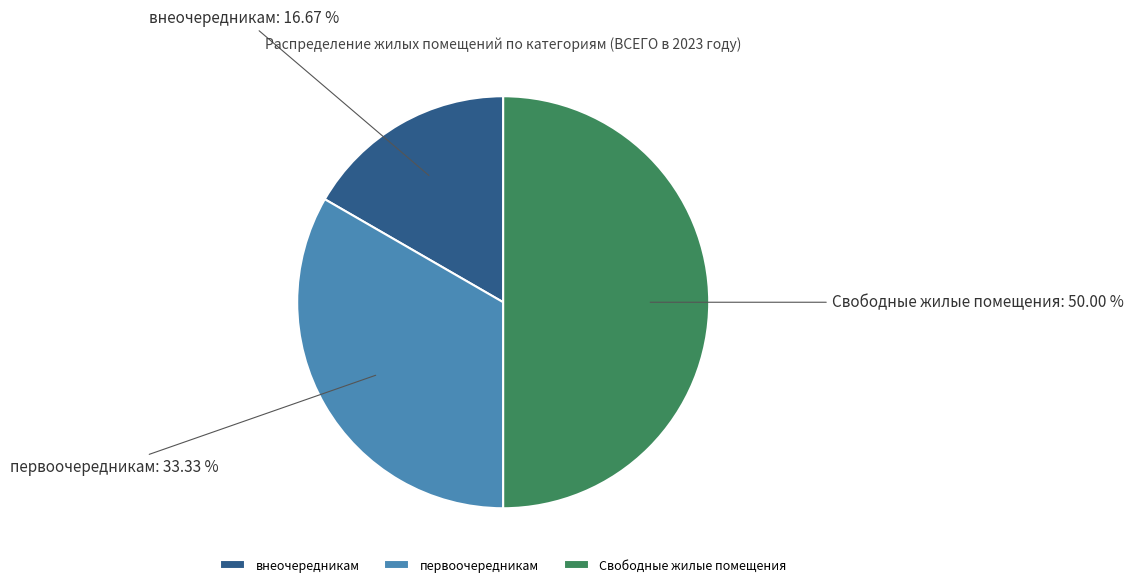

What portion of the pie excludes Свободные жилые помещения?

50.0%